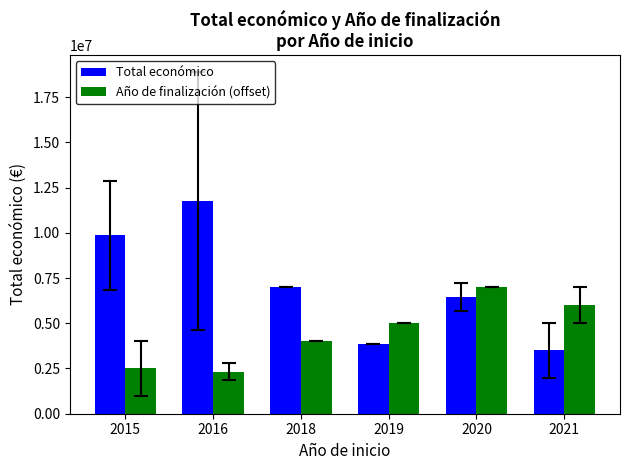

Read the Total económico value at 2019.

3873244.0